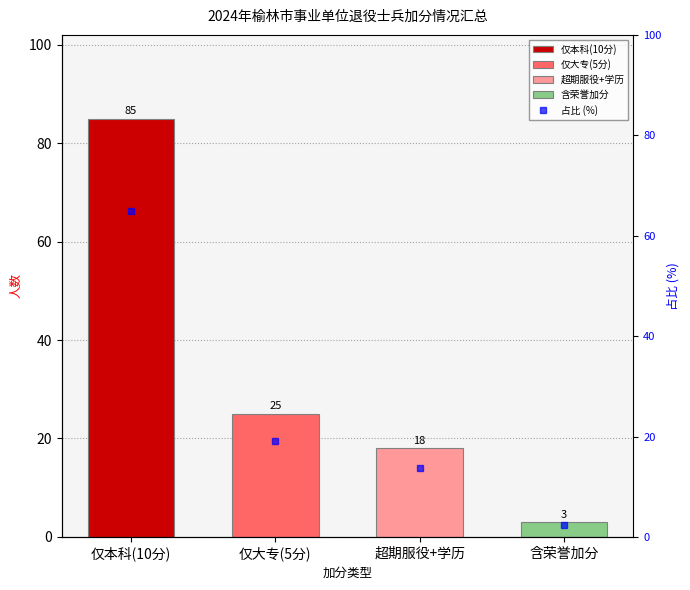

What is the smallest value displayed?

2.3